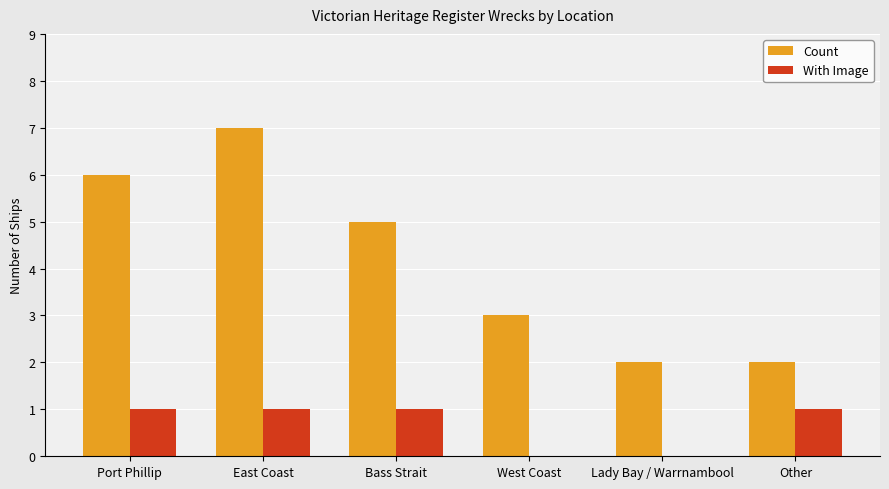

Which category has the highest value in the Count series?

East Coast